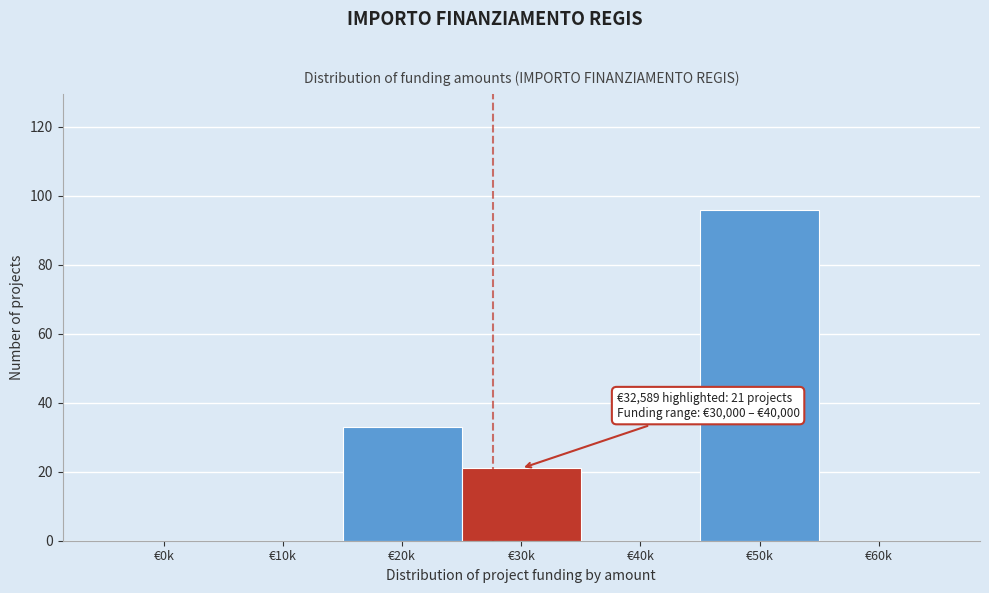

Reading right to left, list all the values displayed in this chart.

€60k=0	€50k=96	€40k=0	€30k=21	€20k=33	€10k=0	€0k=0